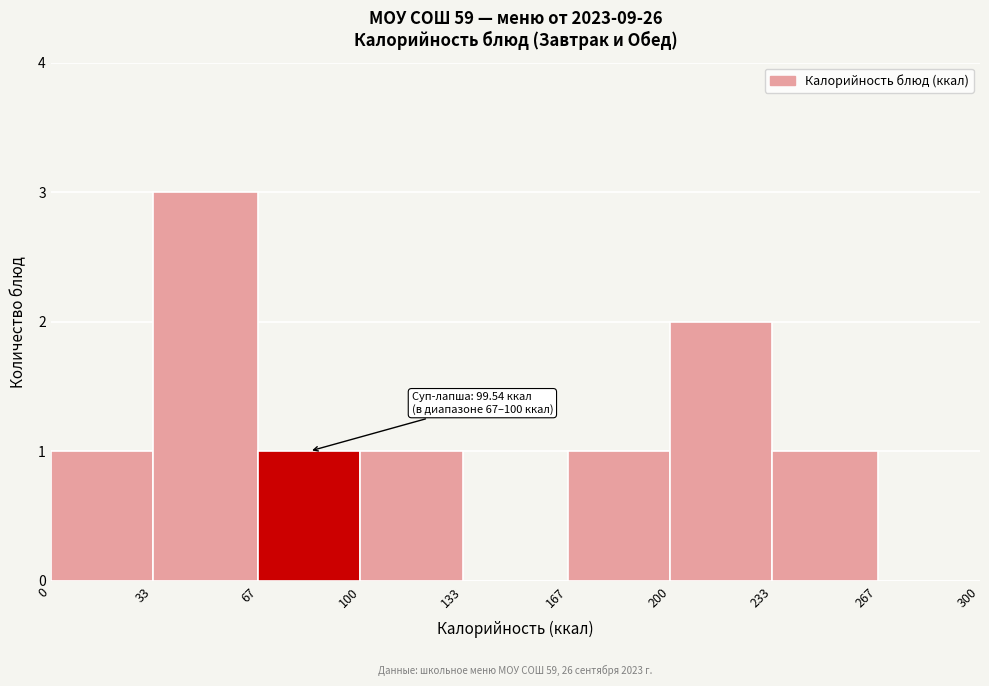

Over which range of the x-axis is the bar tallest?

33 to 67